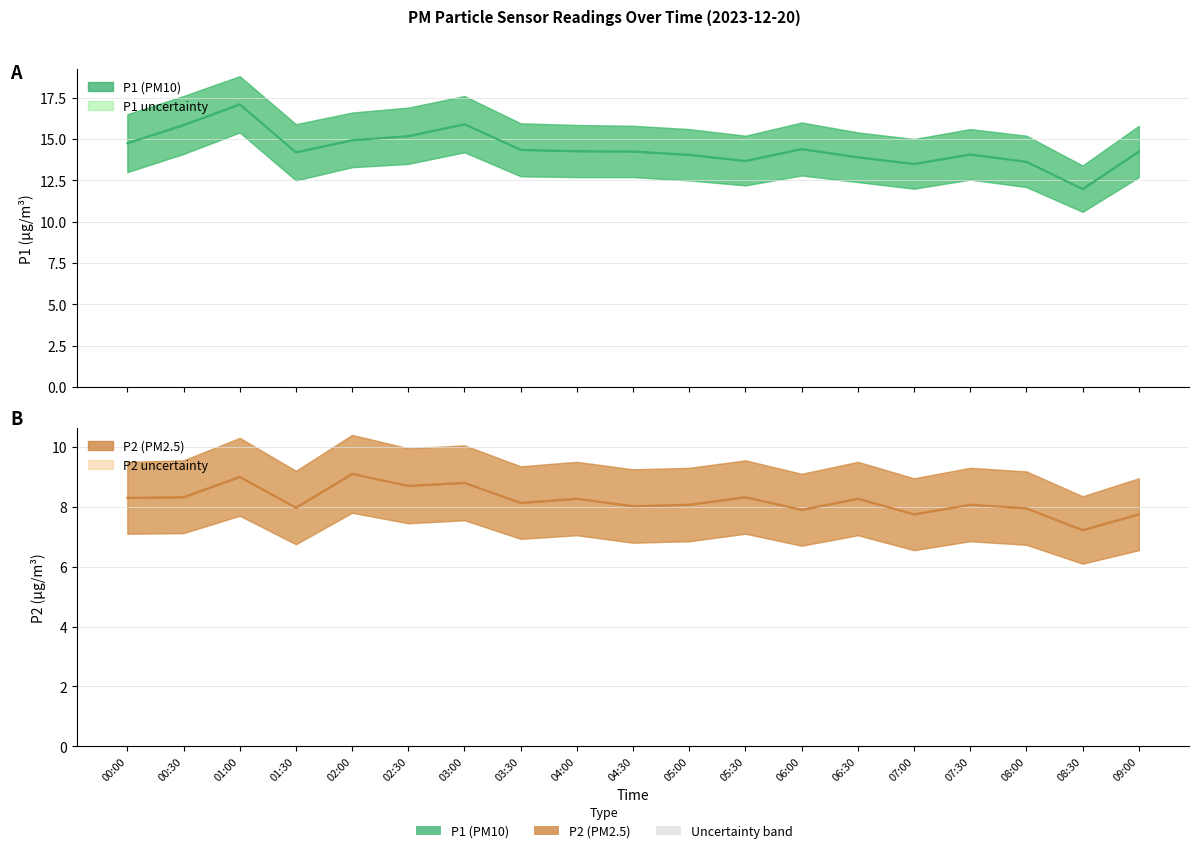

What is the maximum value shown in the chart?

17.1